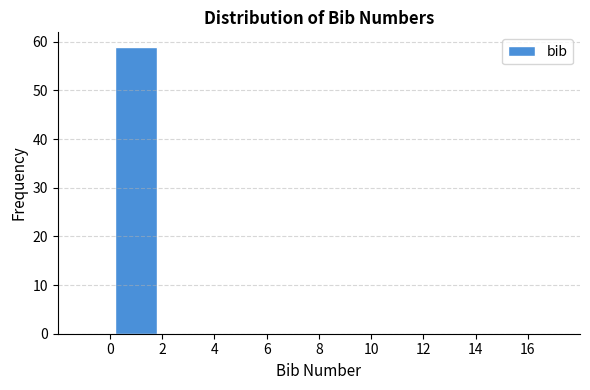

Reading left to right, transcribe this chart: for each bar, give the range it covers on the x-axis and its height. The values are not printed on the chart, so give them approximately, as read against the axis.

0 to 2: 59
2 to 4: 0
4 to 6: 0
6 to 8: 0
8 to 10: 0
10 to 12: 0
12 to 14: 0
14 to 16: 0